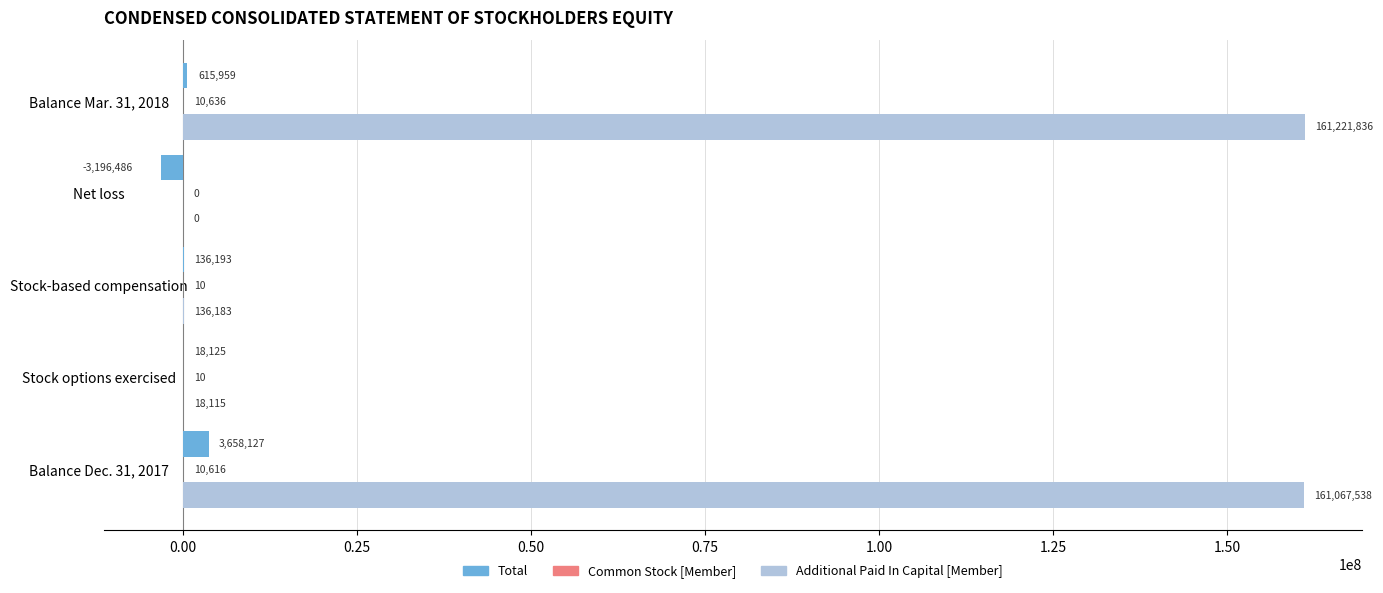

What is the maximum value shown in the chart?

161221836